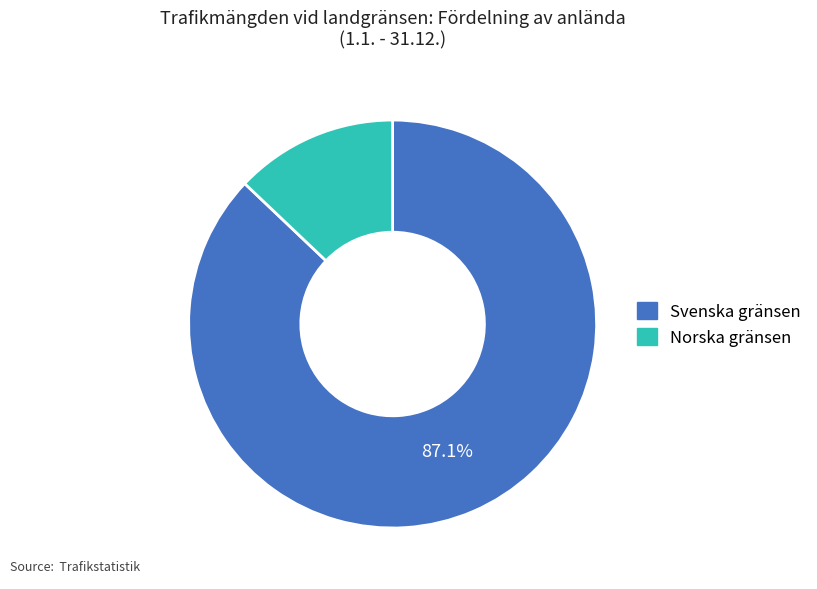

What is the majority slice?

Svenska gränsen